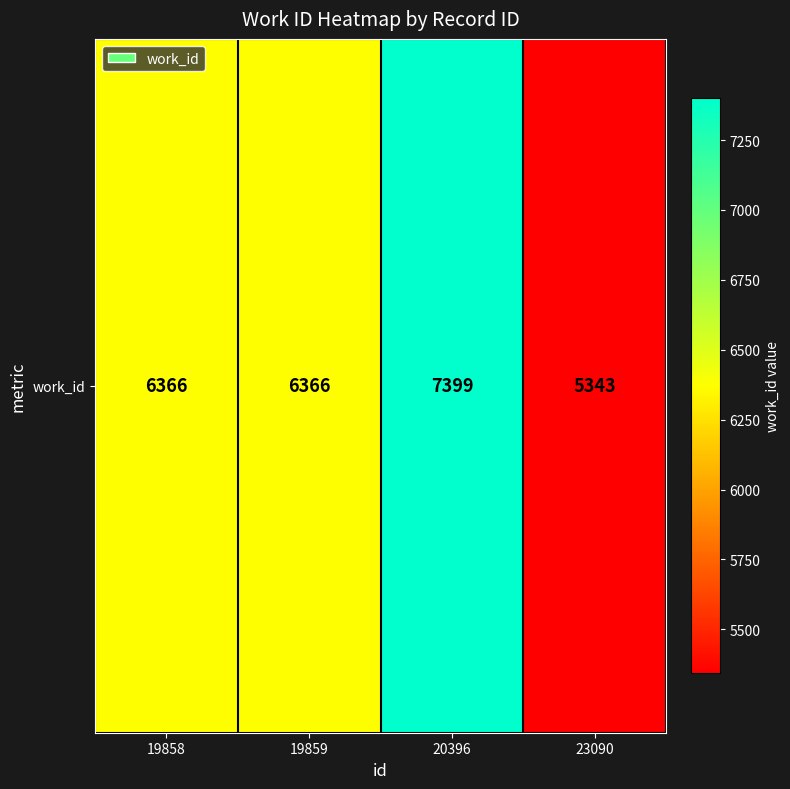

The value at 19858 is 2960. True or false?

False